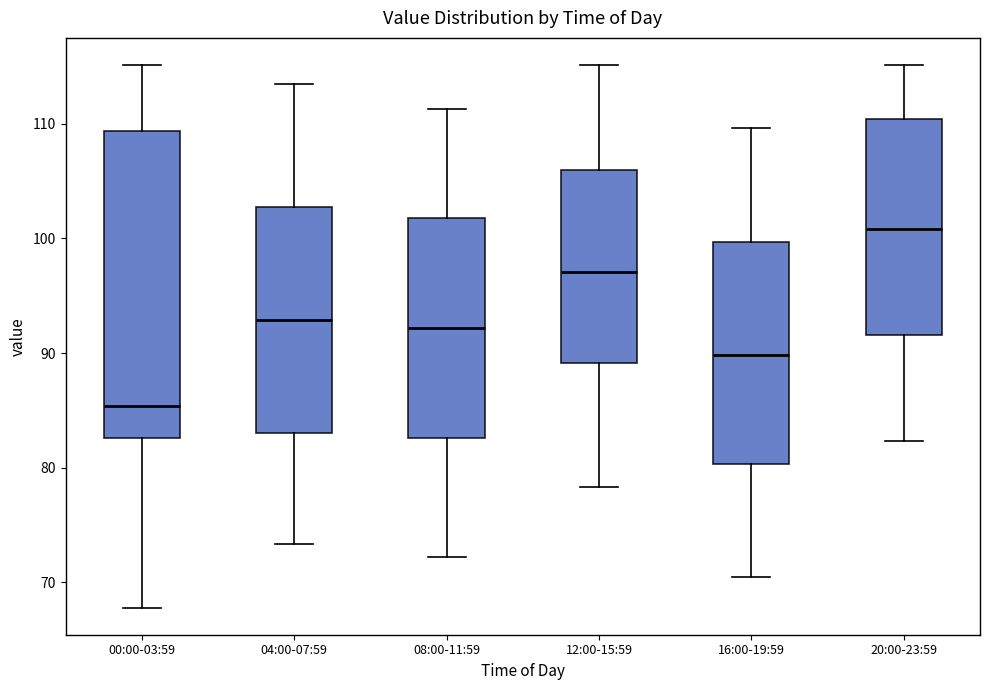

Which box's median line is the highest?

20:00-23:59